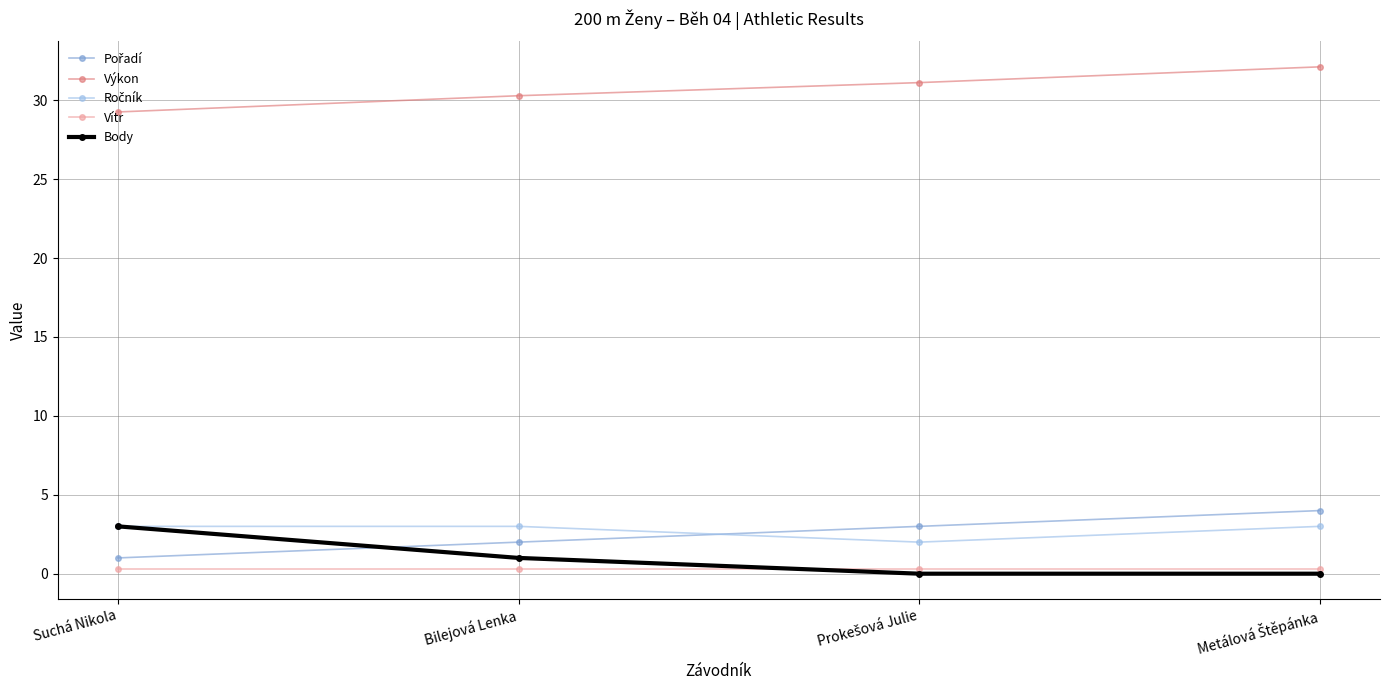

Count the number of data series in this chart.

5